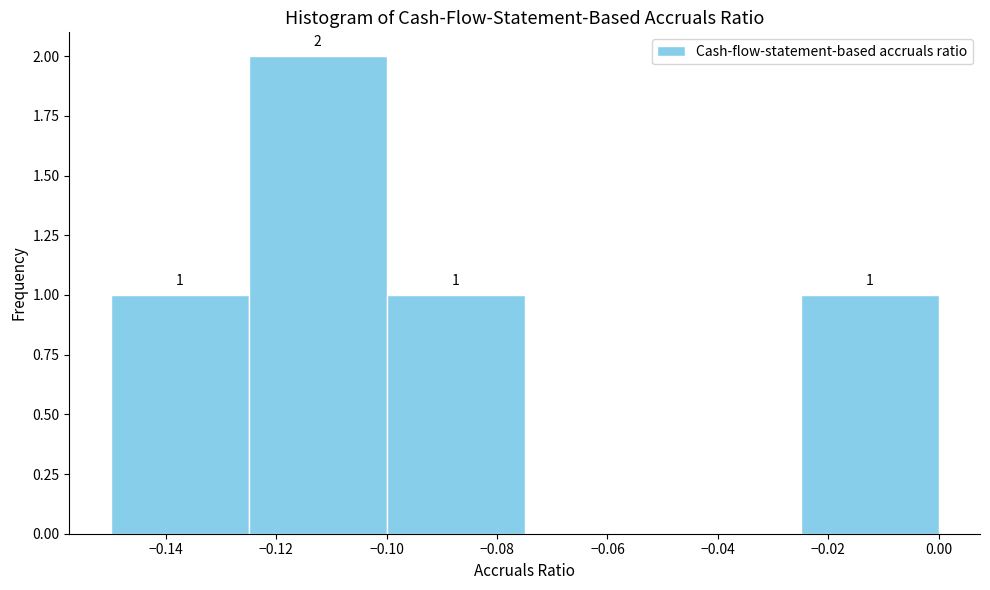

Over which range of the x-axis is the bar tallest?

-0.125 to -0.100